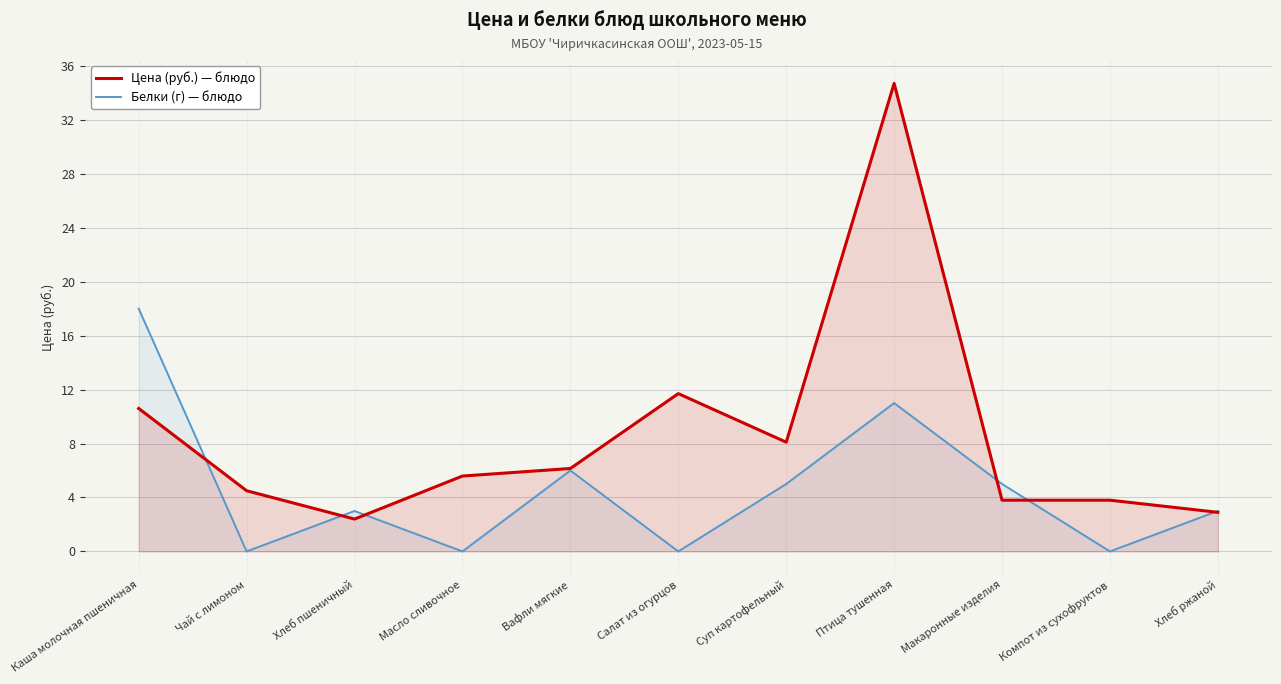

What is the difference between the Цена (руб.) — блюдо values at Хлеб ржаной and Суп картофельный?

5.2